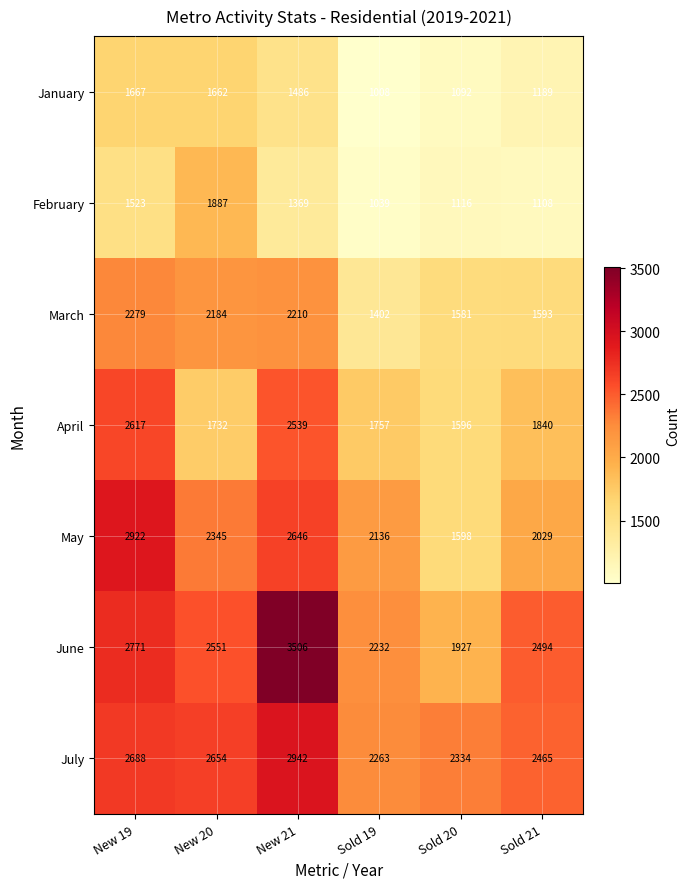

At New 20, list the series in order from largest to smallest.

July, June, May, March, February, April, January